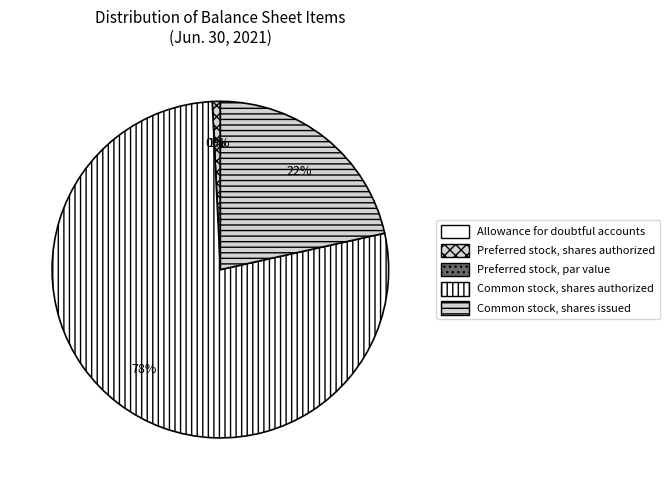

How many segments does this pie chart have?

5